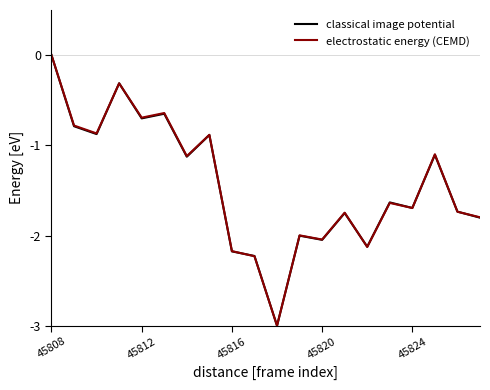

What is the minimum value shown in the chart?

-3.0